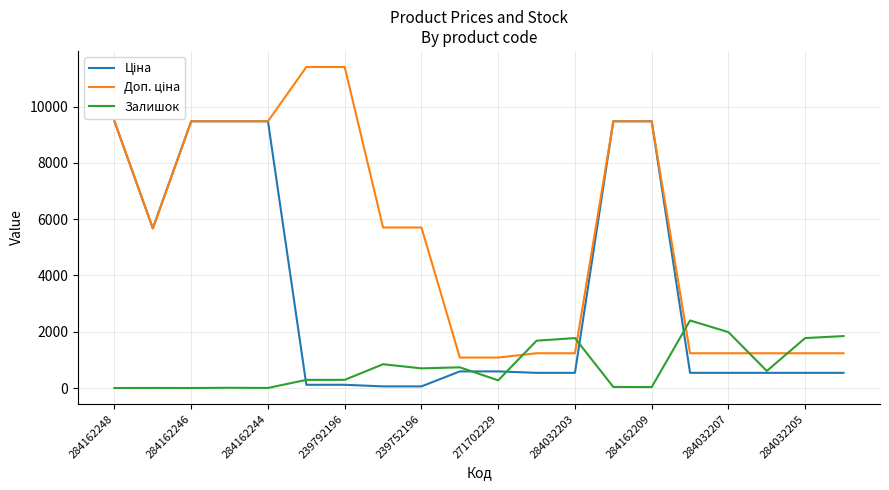

What is the greatest value displayed?

11410.0